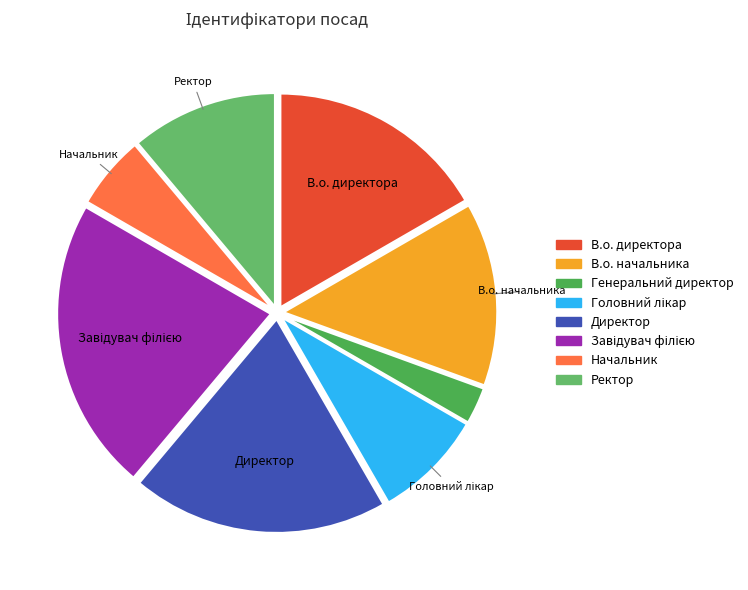

What is the total percentage of Генеральний директор and В.о. начальника?

16.7%